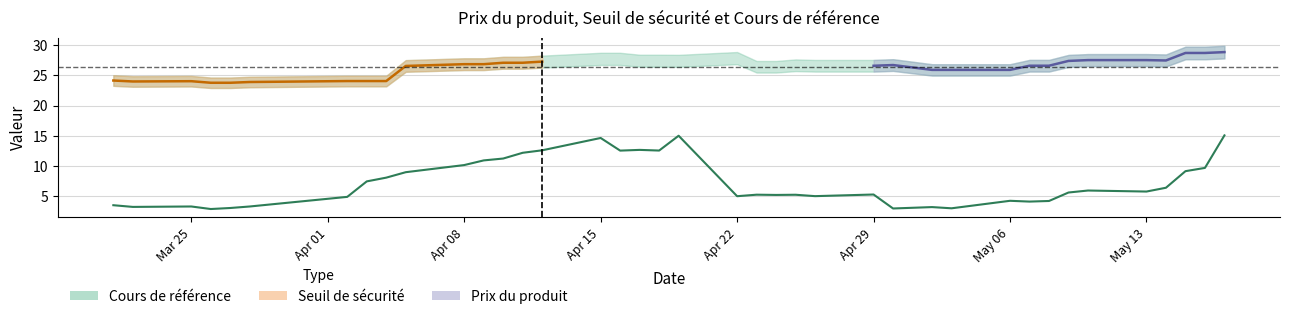

Which series changed the most between 10 and 17?

Prix du produit